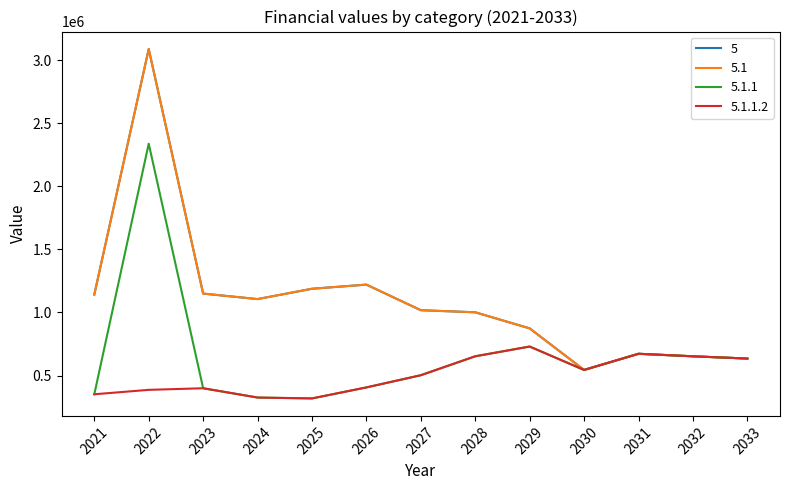

The value of 5.1 at 2022 is 3087120. True or false?

True